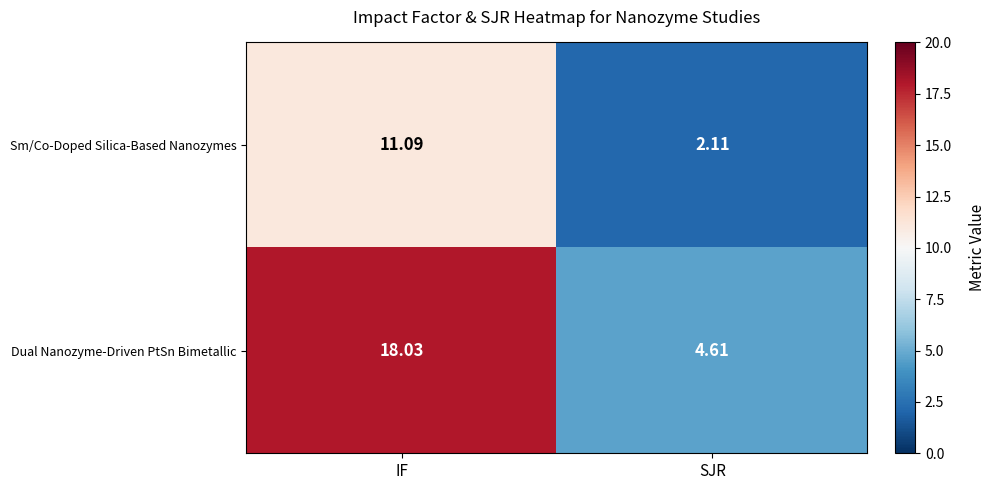

List the series in order of their peak value, highest first.

Dual Nanozyme-Driven PtSn Bimetallic, Sm/Co-Doped Silica-Based Nanozymes